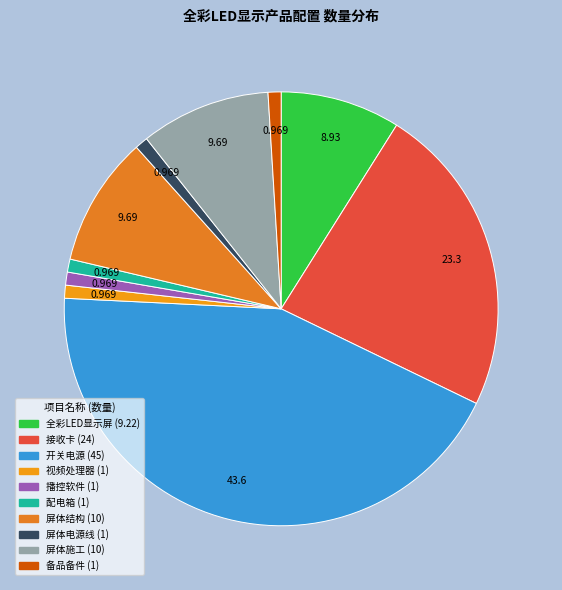

How many segments does this pie chart have?

10